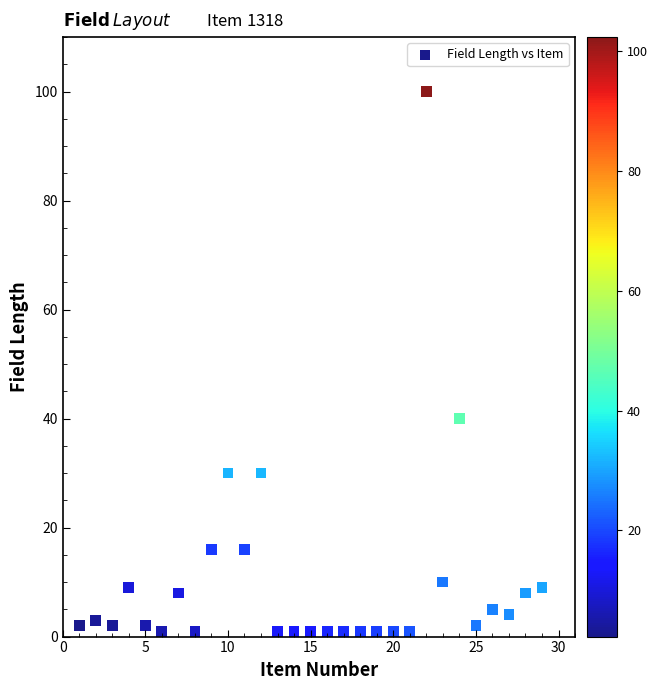

What Y value in the scatter plot is closest to 50?

40